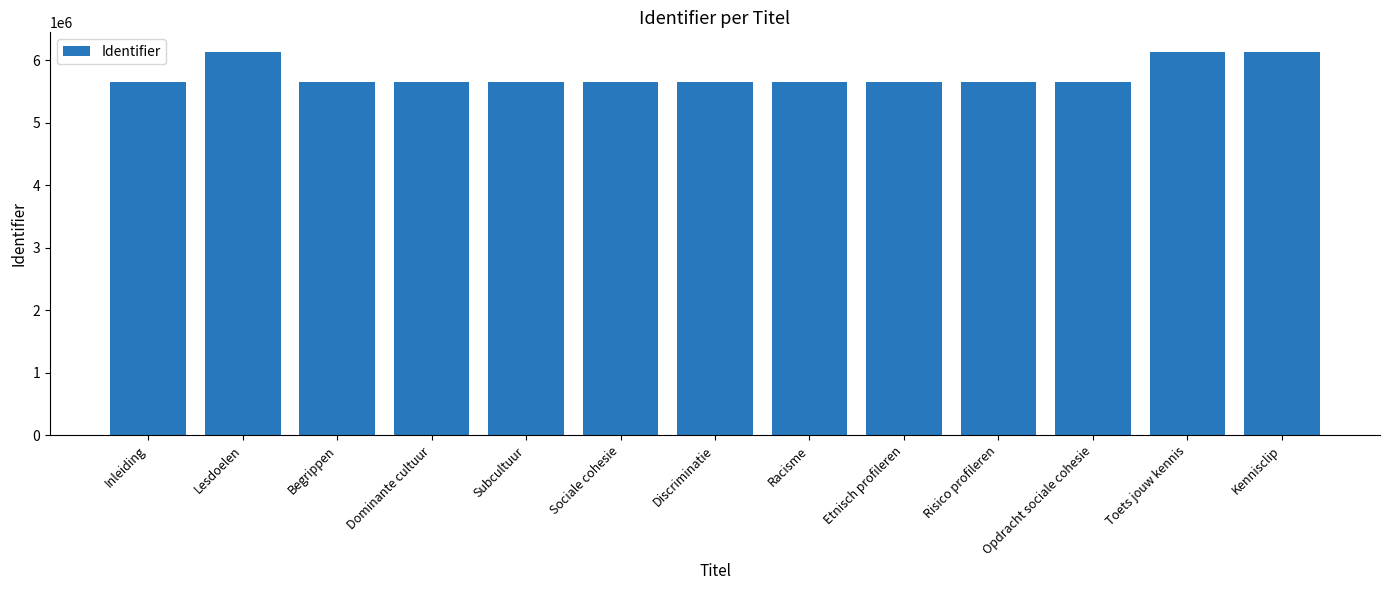

True or false: the data shows 6137710 at Kennisclip.

True